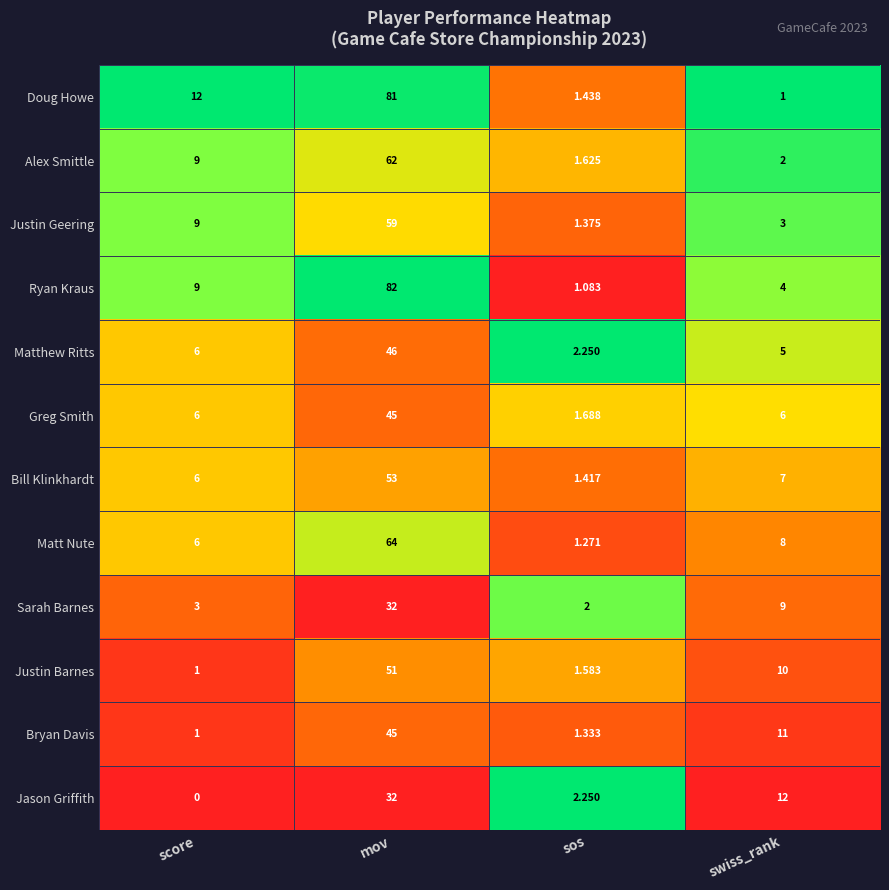

Which series has the largest total across all categories?

Ryan Kraus